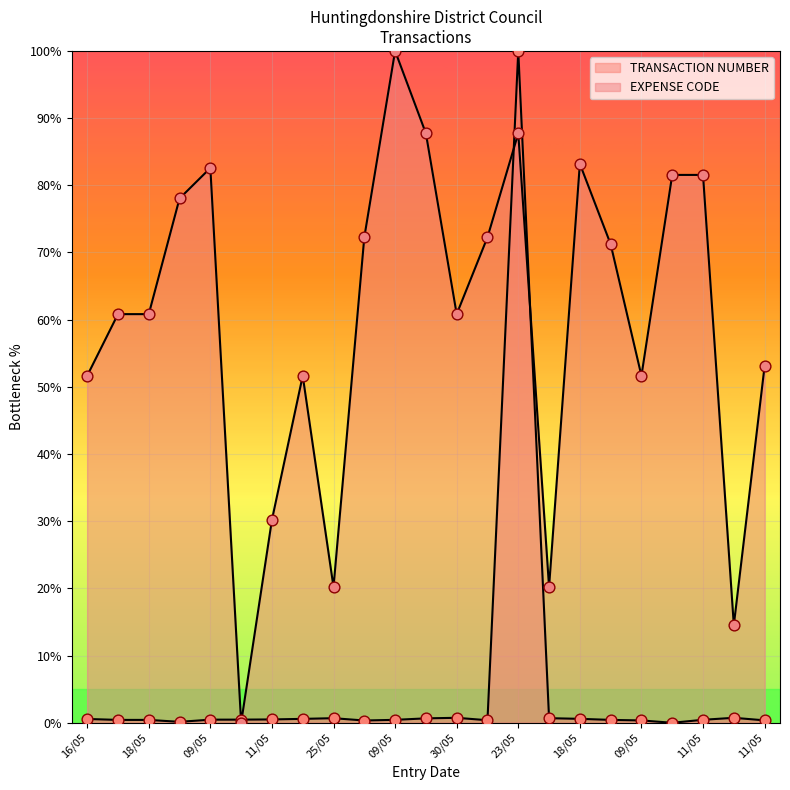

Which series reaches the minimum Y coordinate?

TRANSACTION NUMBER